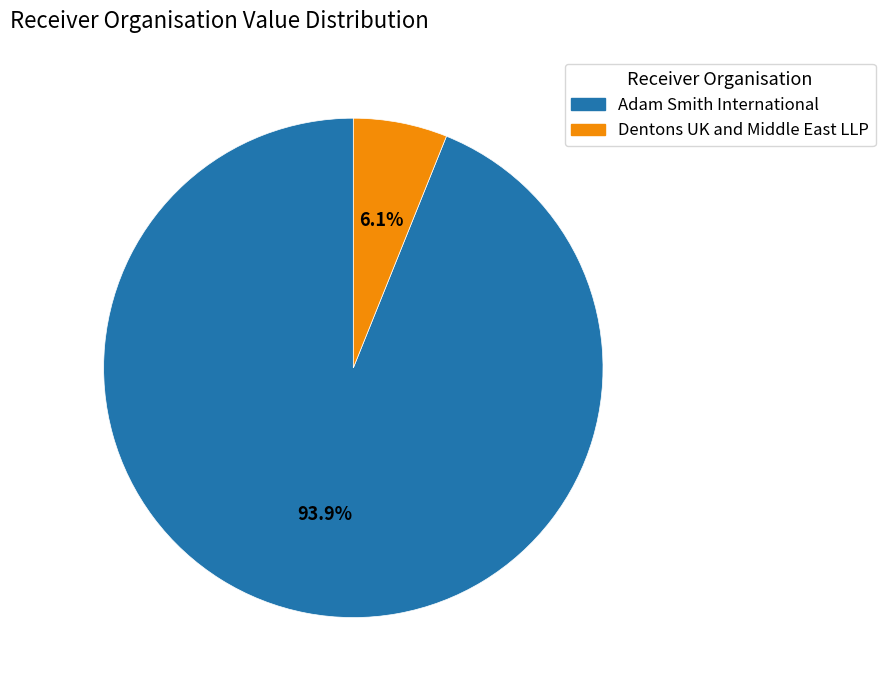

How many slices are in this pie chart?

2